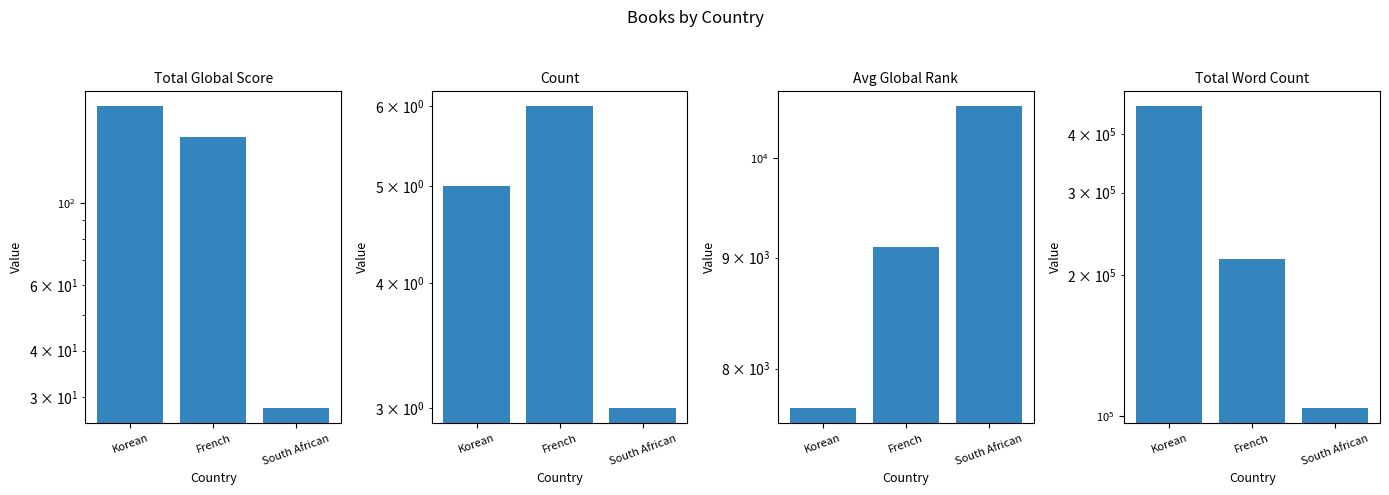

What is the label of the 2nd bar from the left?

French